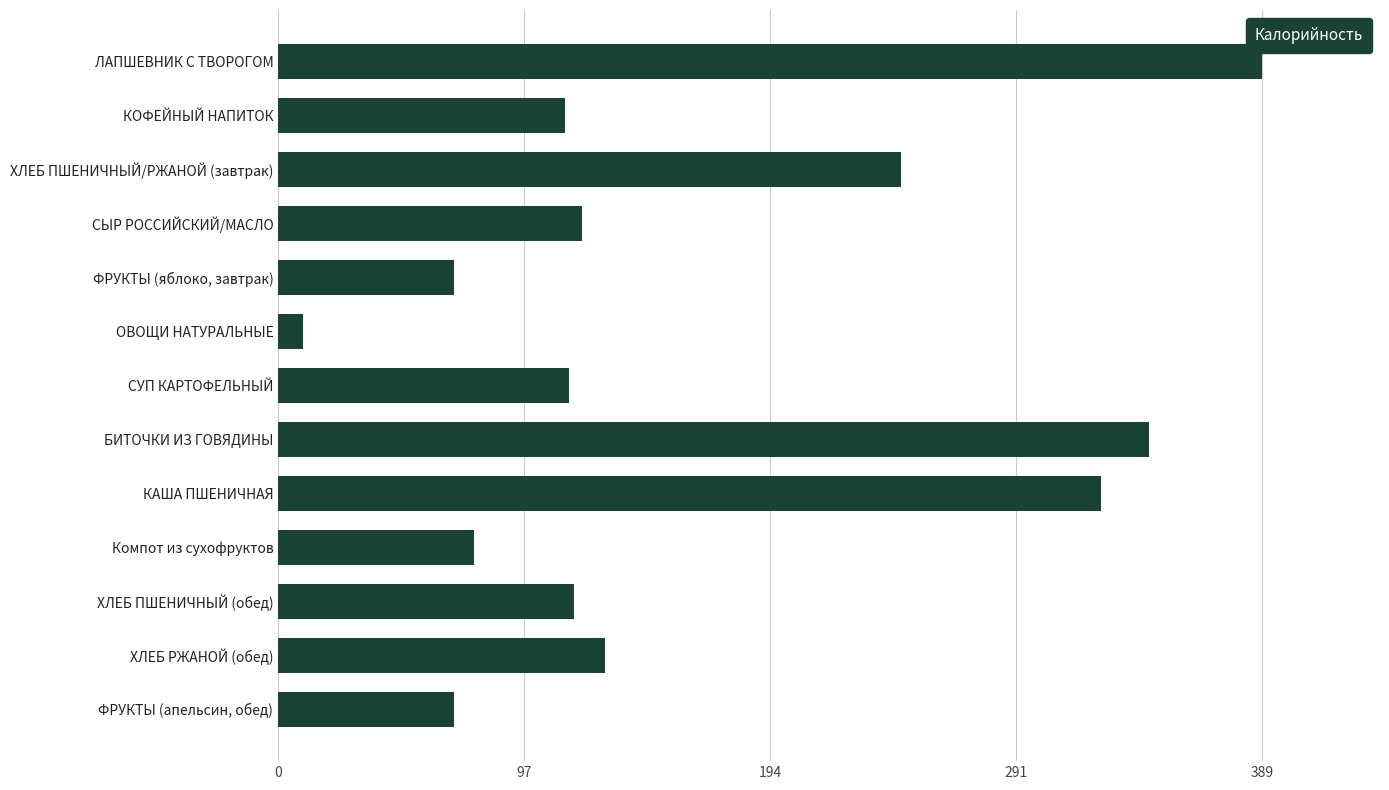

What is the maximum value shown in the chart?

388.6